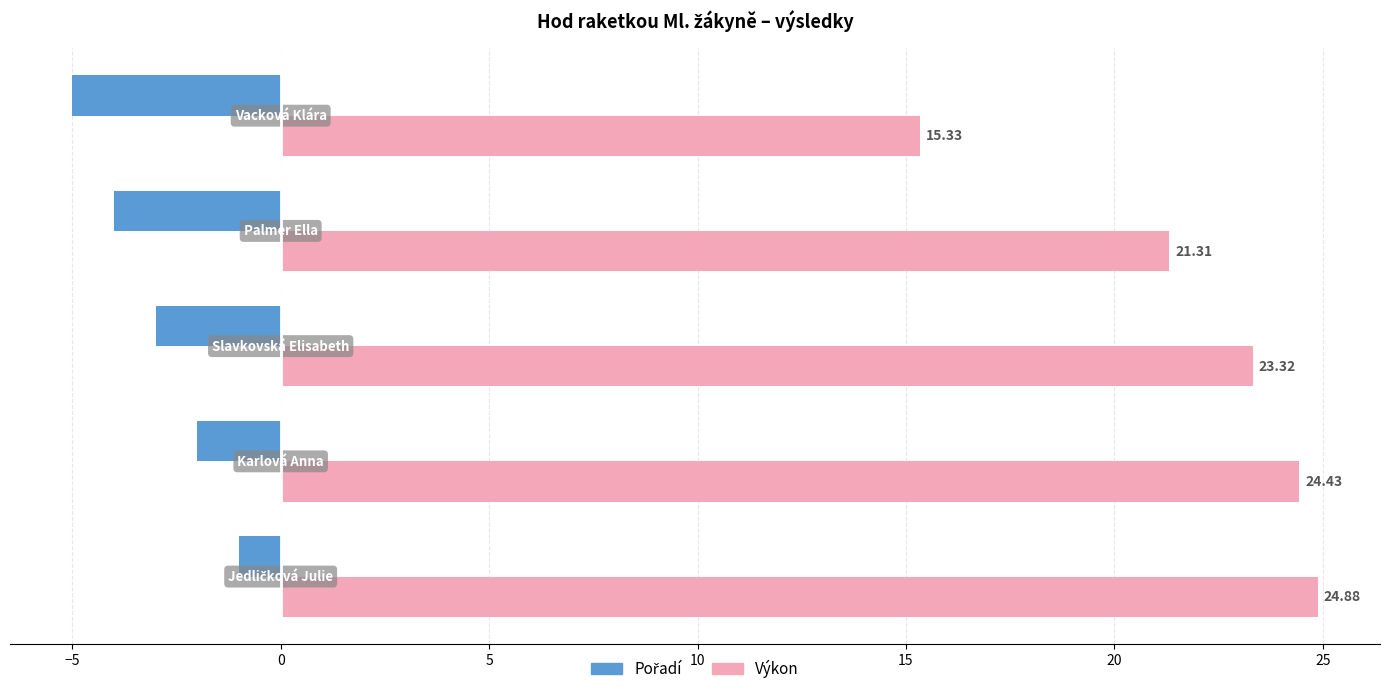

Which series has the largest range (max minus min)?

Výkon